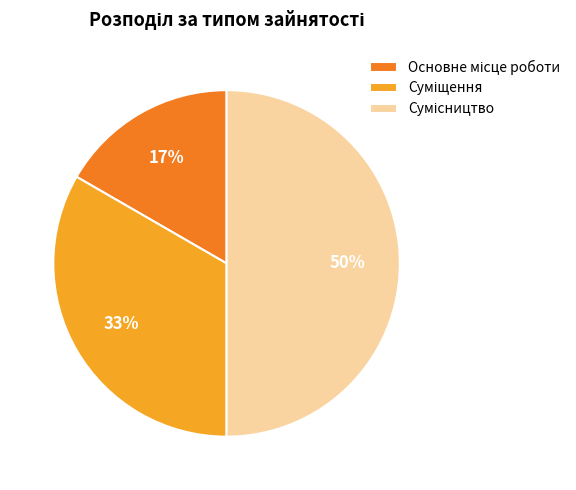

To the nearest percent, what is the difference between the largest and smallest slice percentages?

33%